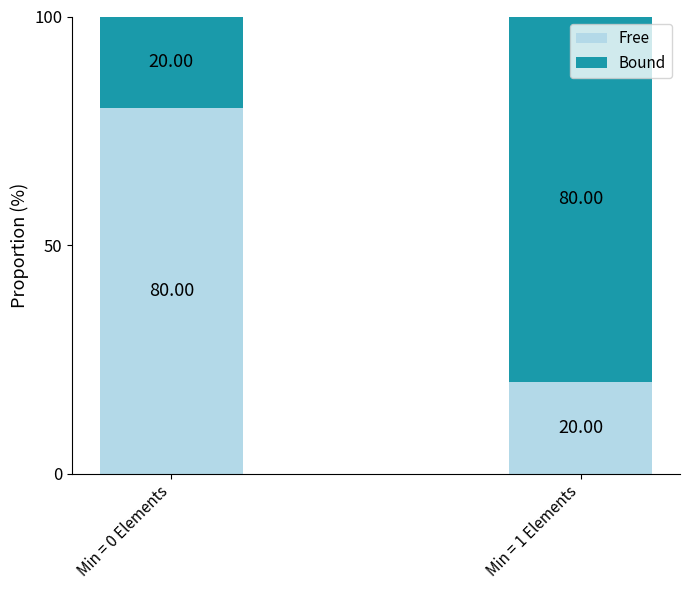

What is the sum of all Free values?

100